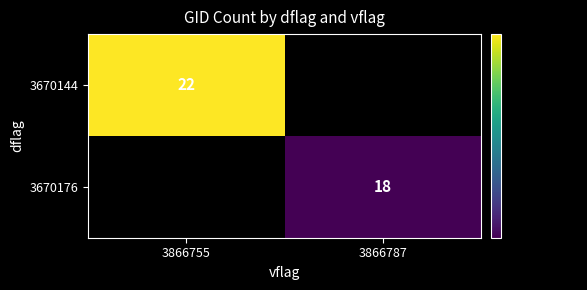

The value of 3670144 at 3866755 is 22. True or false?

True